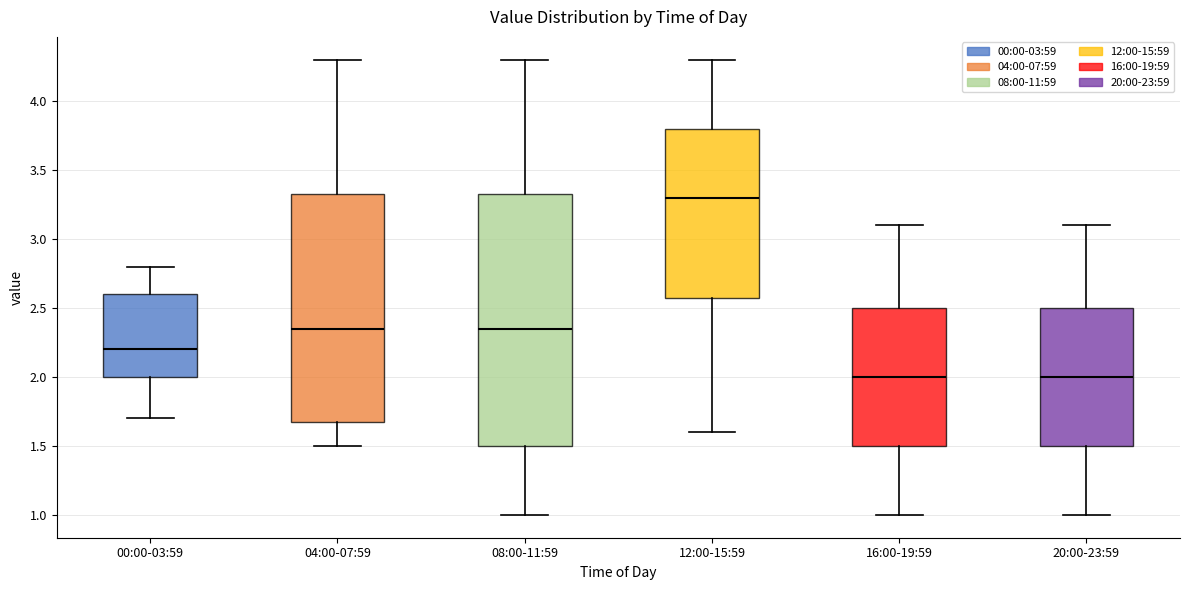

Reading left to right, read every box against the y-axis: the position of its median line, the range the box covers, and the ends of its whiskers. The values are not printed on the chart, so give them approximately, as read against the axis.

00:00-03:59: median 2.20, box 2.00 to 2.60, whiskers 1.70 to 2.80
04:00-07:59: median 2.35, box 1.70 to 3.35, whiskers 1.50 to 4.30
08:00-11:59: median 2.35, box 1.50 to 3.35, whiskers 1.00 to 4.30
12:00-15:59: median 3.30, box 2.60 to 3.80, whiskers 1.60 to 4.30
16:00-19:59: median 2.00, box 1.50 to 2.50, whiskers 1.00 to 3.10
20:00-23:59: median 2.00, box 1.50 to 2.50, whiskers 1.00 to 3.10